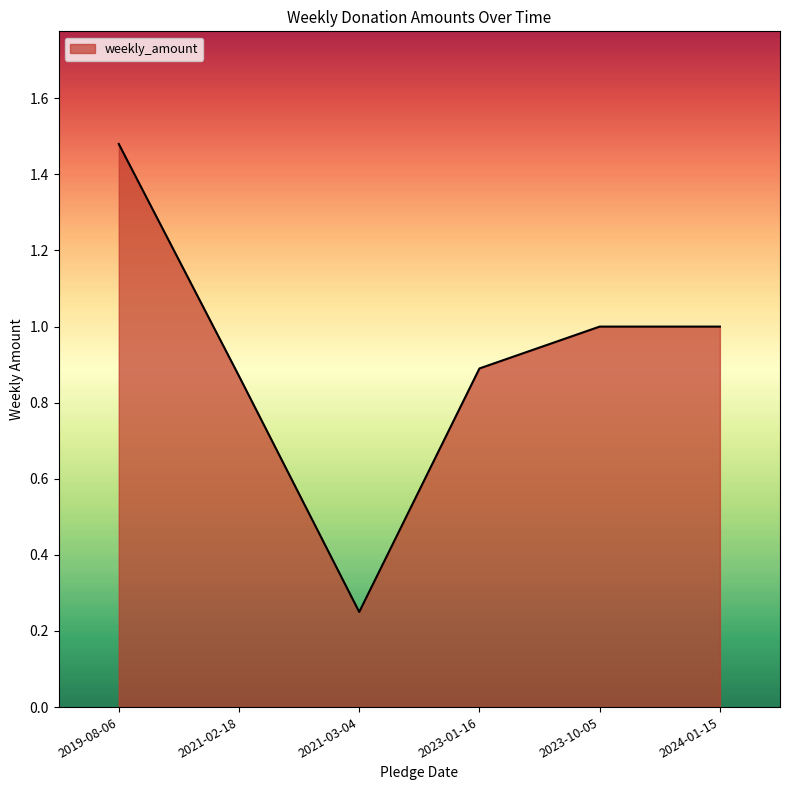

Which label corresponds to the smallest value in the chart?

2021-03-04